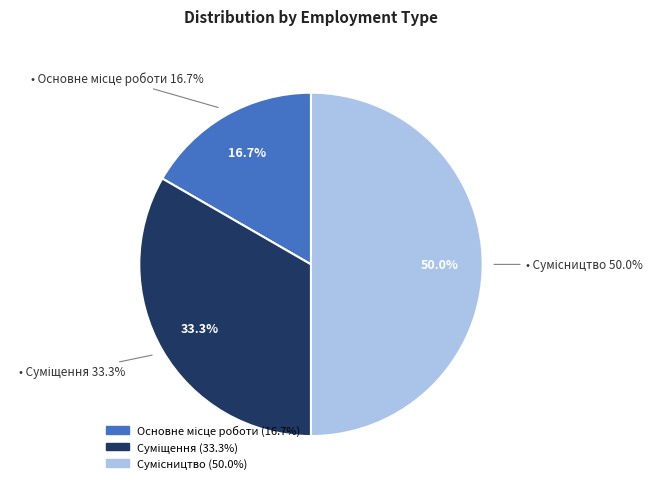

What portion of the pie excludes Сумісництво?

50.0%